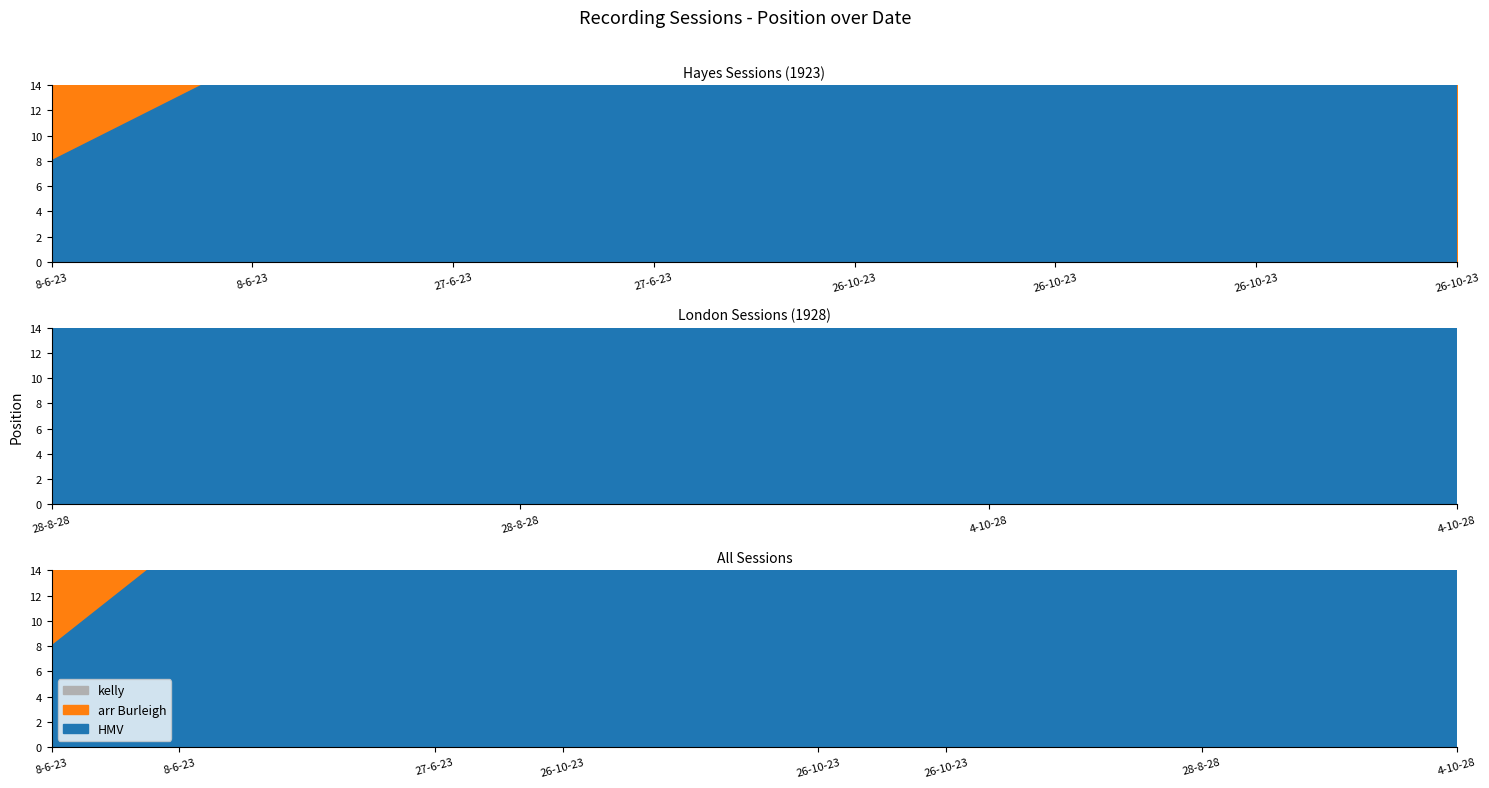

Between 8-6-23 and 26-10-23, which series saw the biggest shift?

HMV